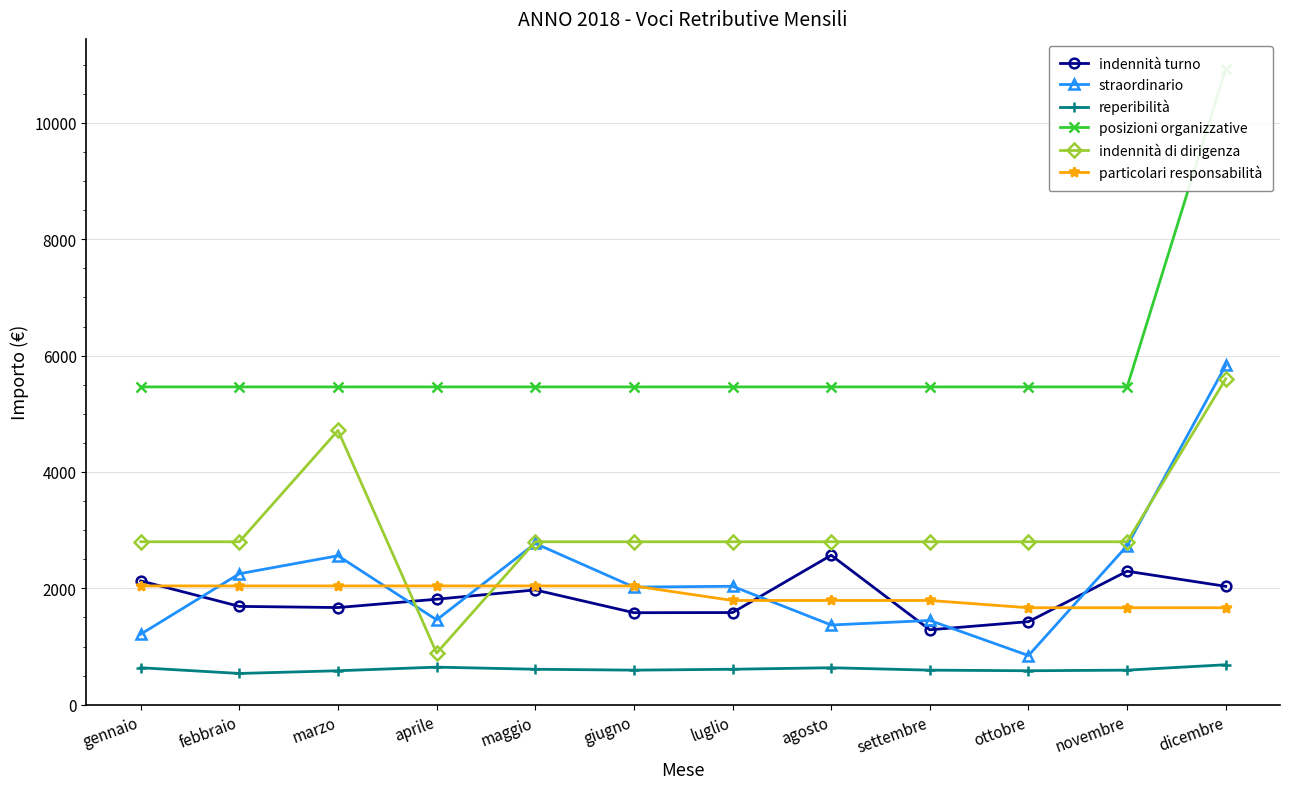

Which has a higher value, maggio or luglio?

maggio